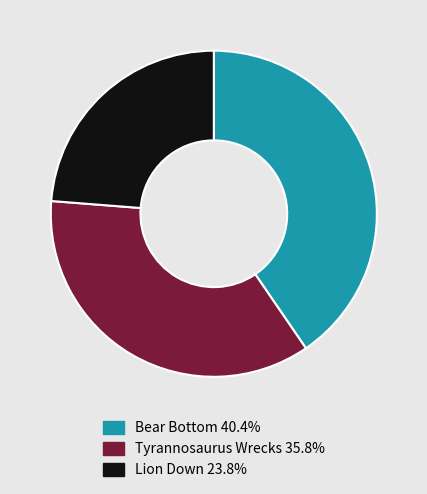

How many slices are in this pie chart?

3